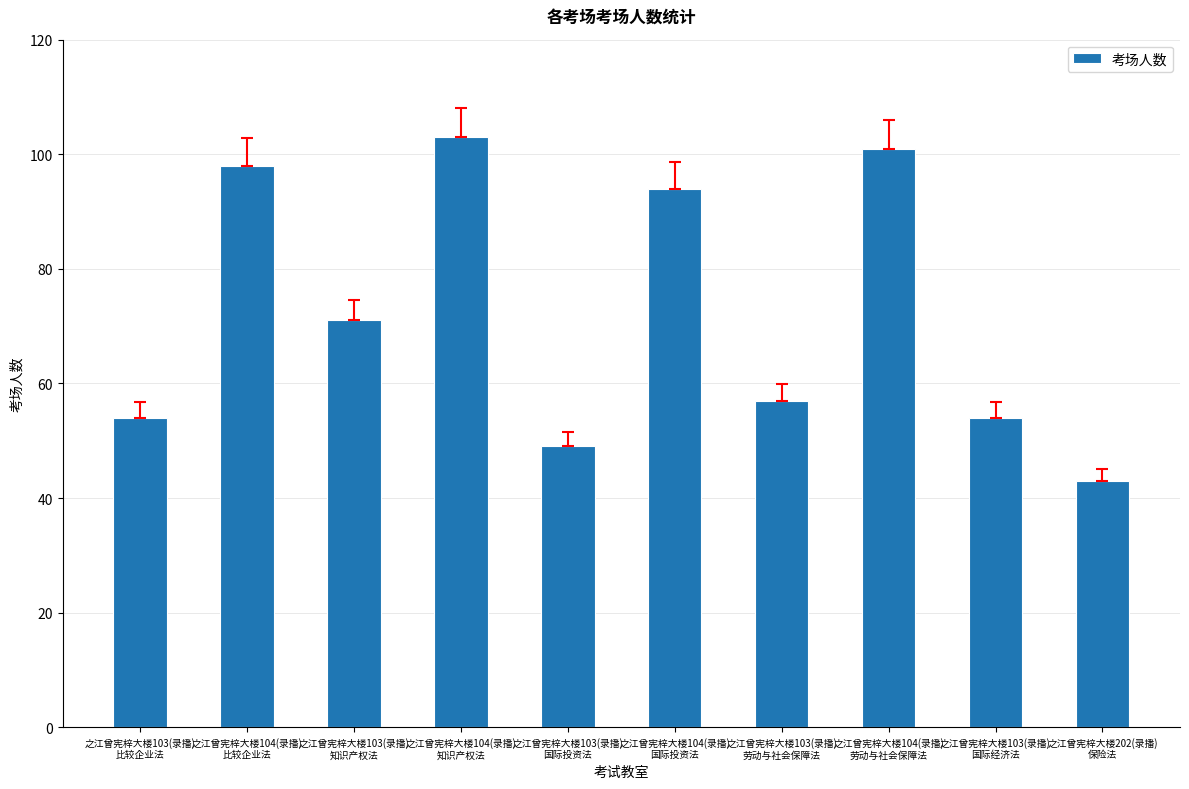

What is the sum of the values at 之江曾宪梓大楼103(录播)
劳动与社会保障法 and 之江曾宪梓大楼104(录播)
知识产权法?

160